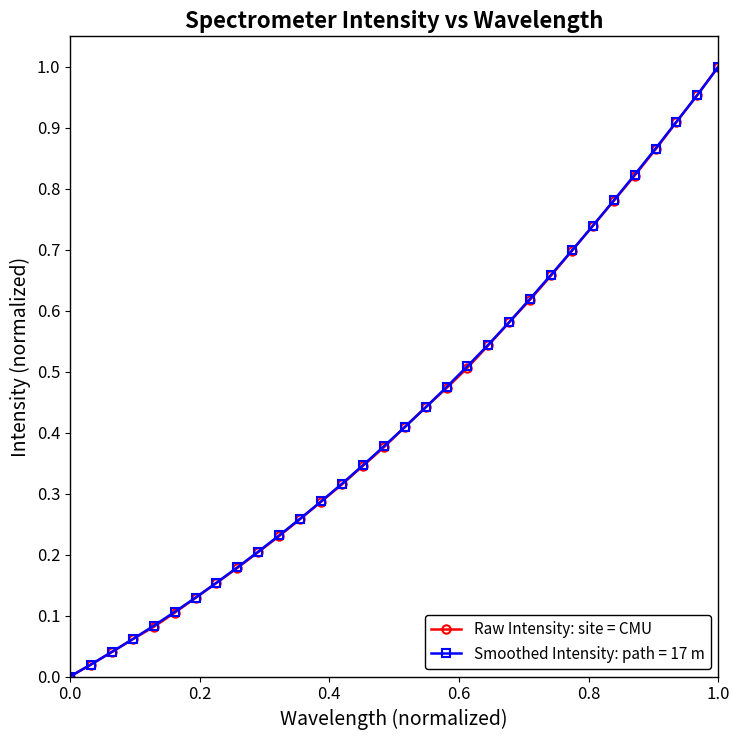

True or false: Smoothed Intensity: path = 17 m has more than 1 interior local peaks.

False